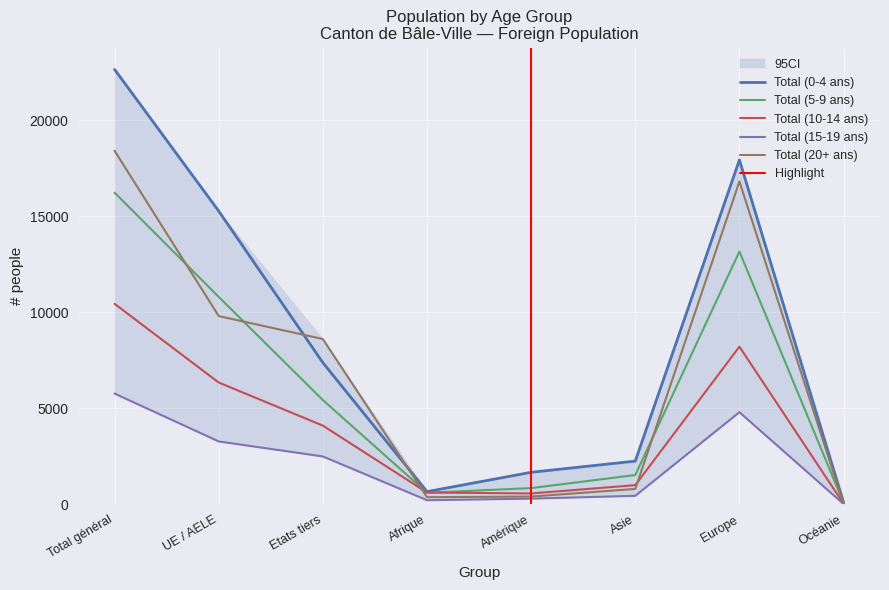

True or false: Total (20+ ans) has a value of 278 at Amérique.

False